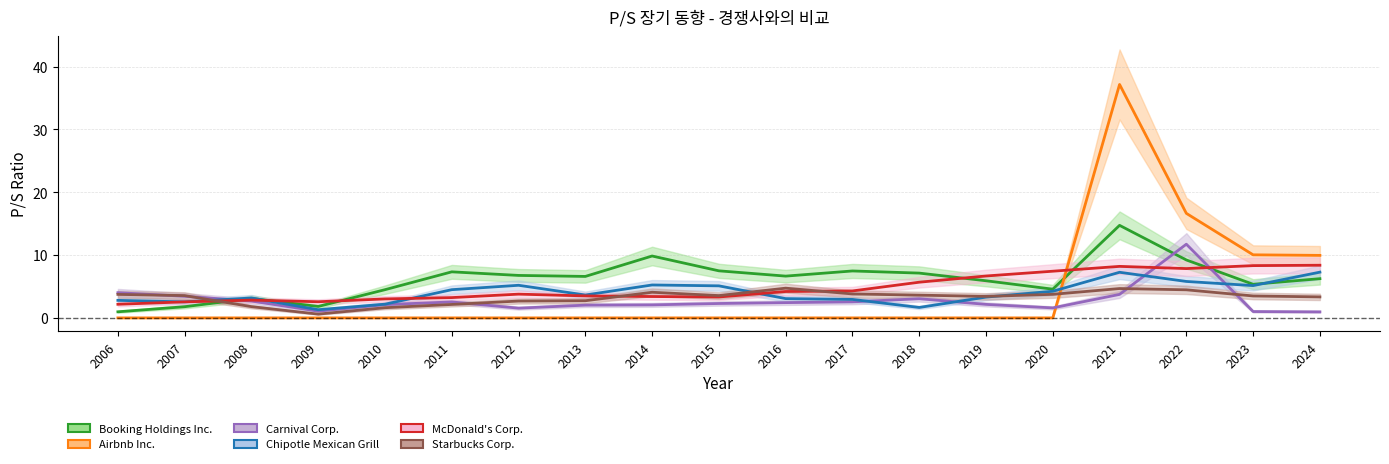

True or false: Booking Holdings Inc. has a value of 14.7 at 2021.

True